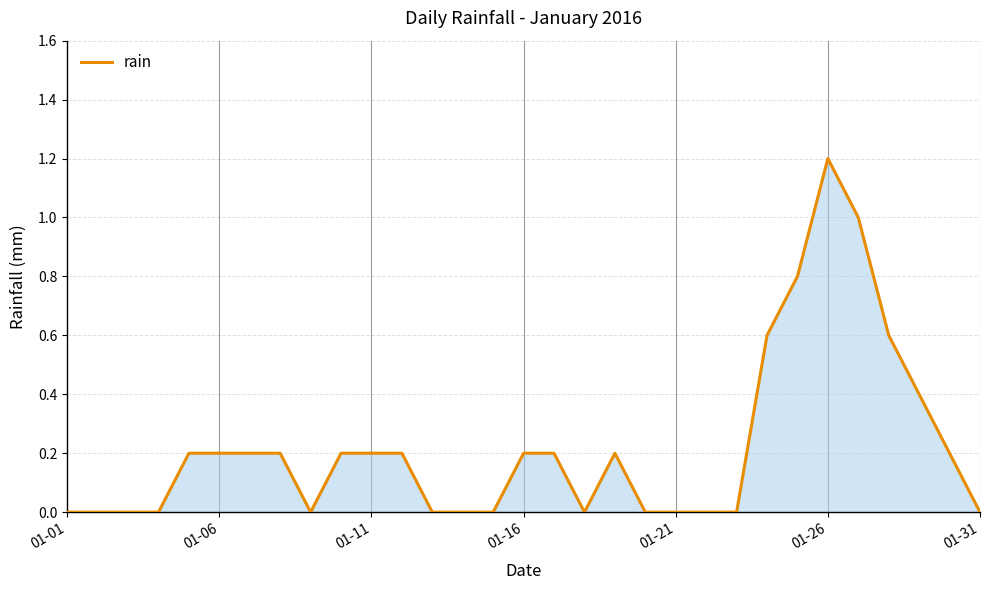

What is the average value?

0.2